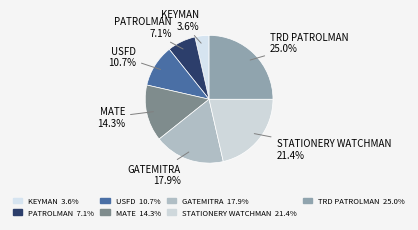

Does any single category account for the majority?

No